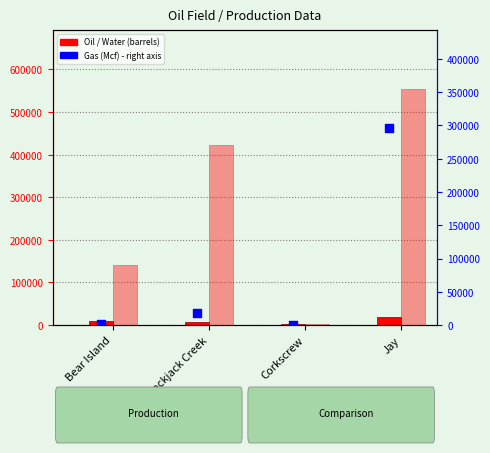

Is the value of Water at Blackjack Creek greater than the value of Gas at Bear Island?

Yes